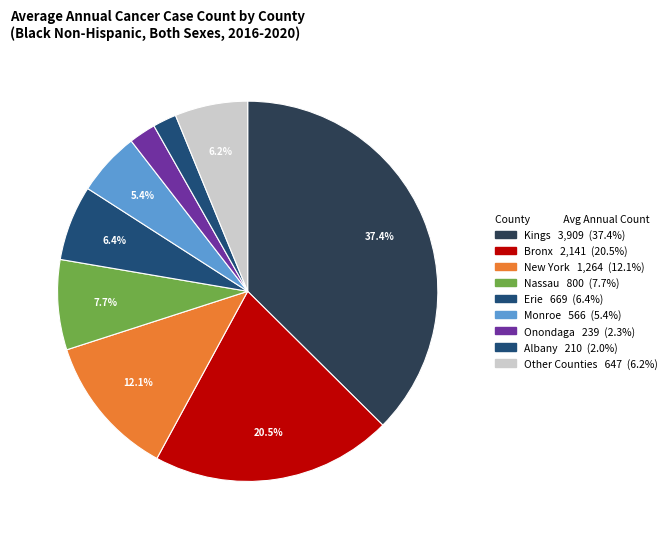

Count the number of slices in the pie.

9